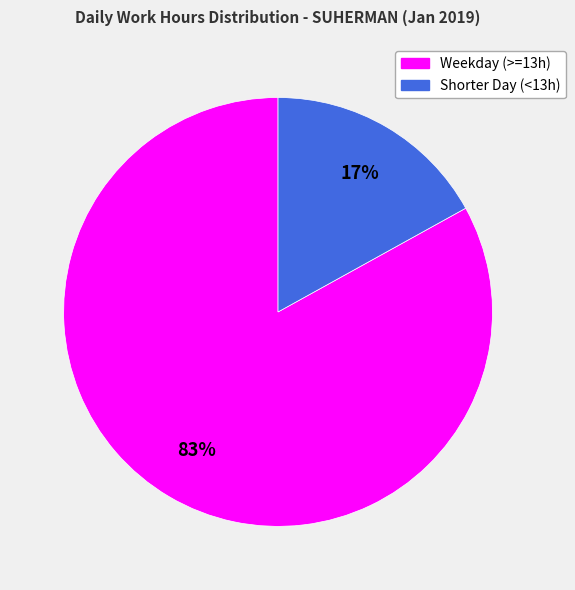

Is the sum of Shorter Day (<13h) and Weekday (>=13h) greater than half?

Yes